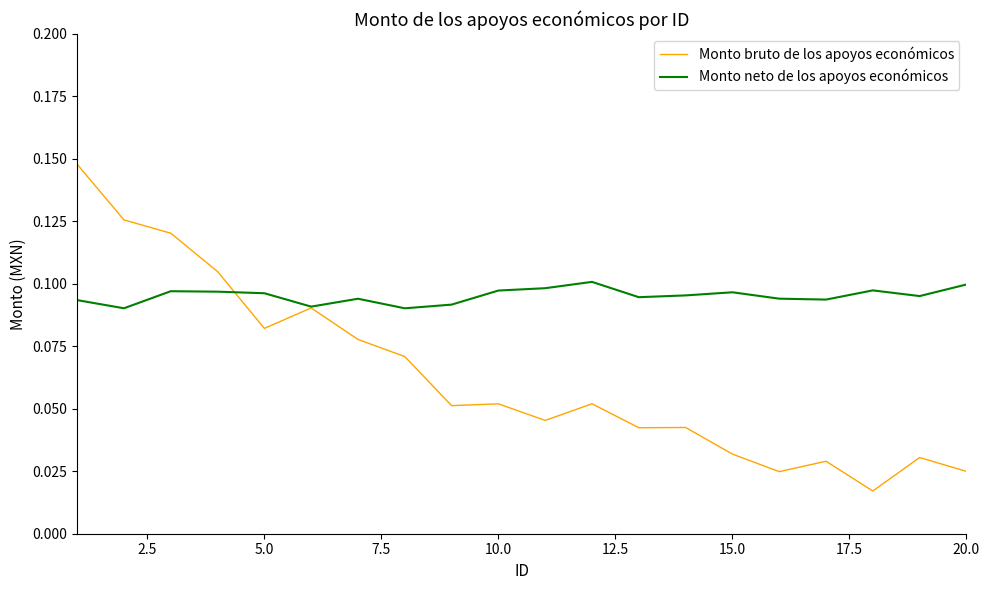

Rank the series by their maximum value, from lowest to highest.

Monto neto de los apoyos económicos, Monto bruto de los apoyos económicos